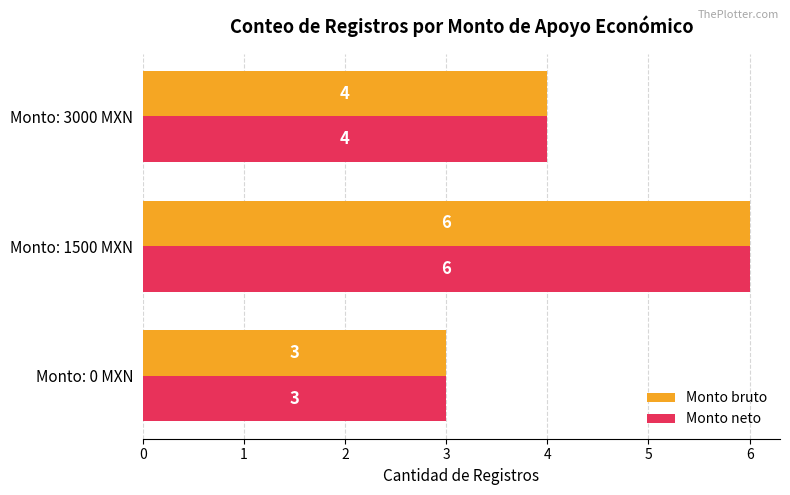

Is it true that Monto bruto equals 1 at Monto: 3000 MXN?

False